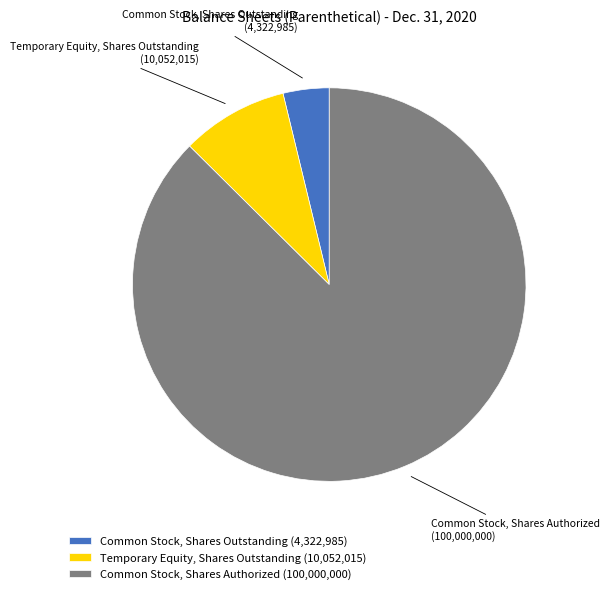

Is it true that Temporary Equity, Shares Outstanding (10,052,015) is 9% of the pie?

True